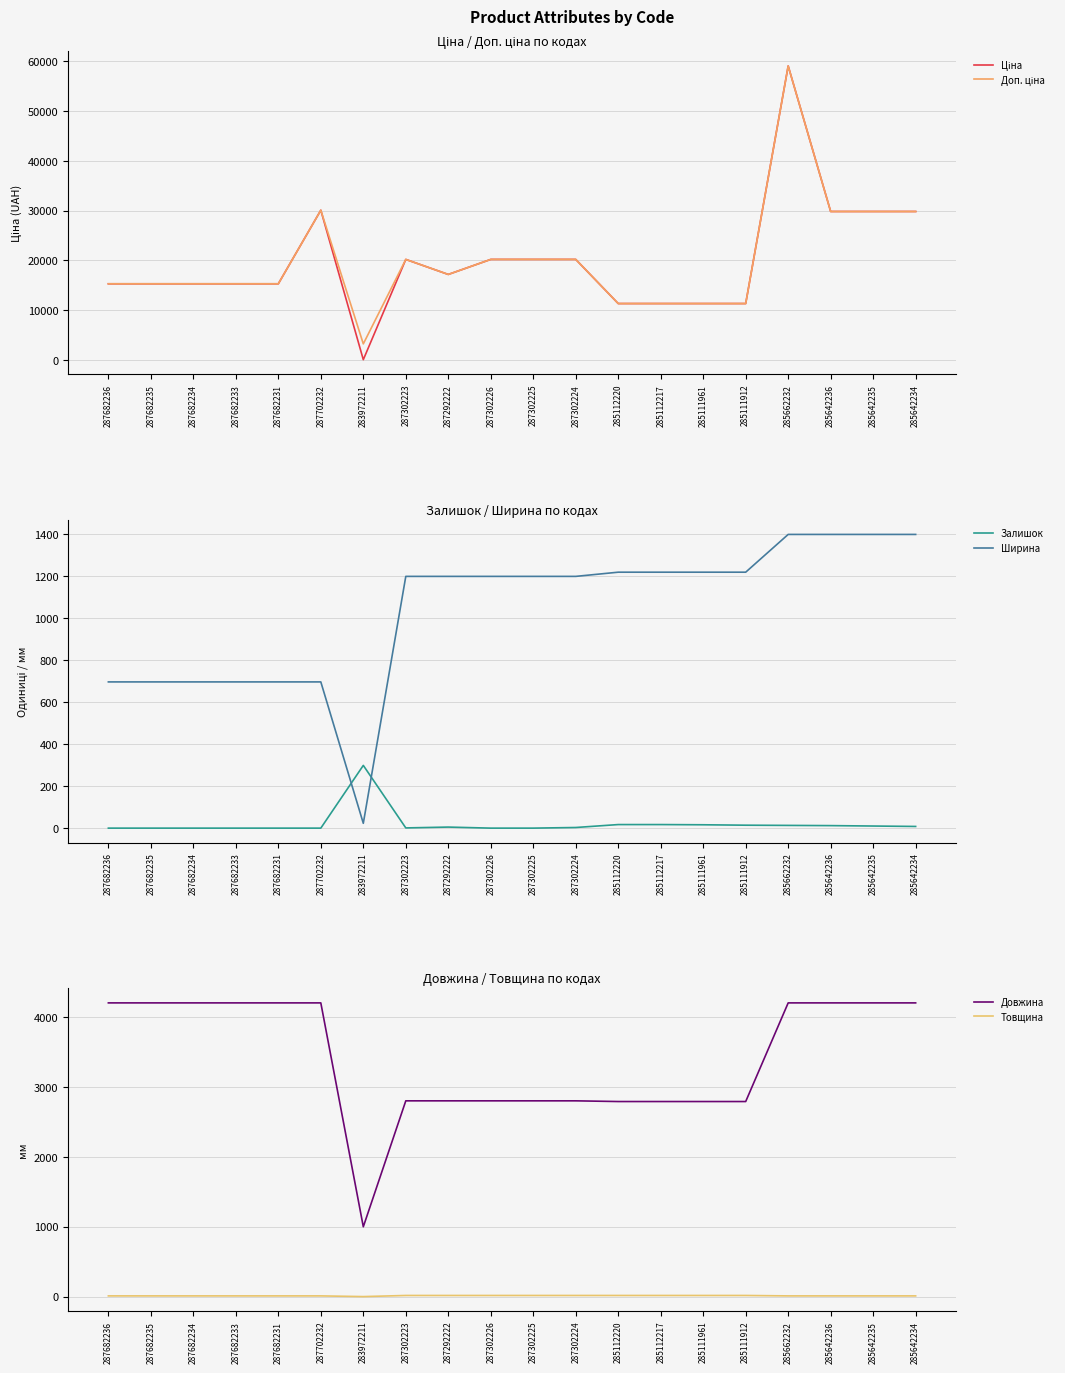

At how many categories does at least one series exceed 49845?

1